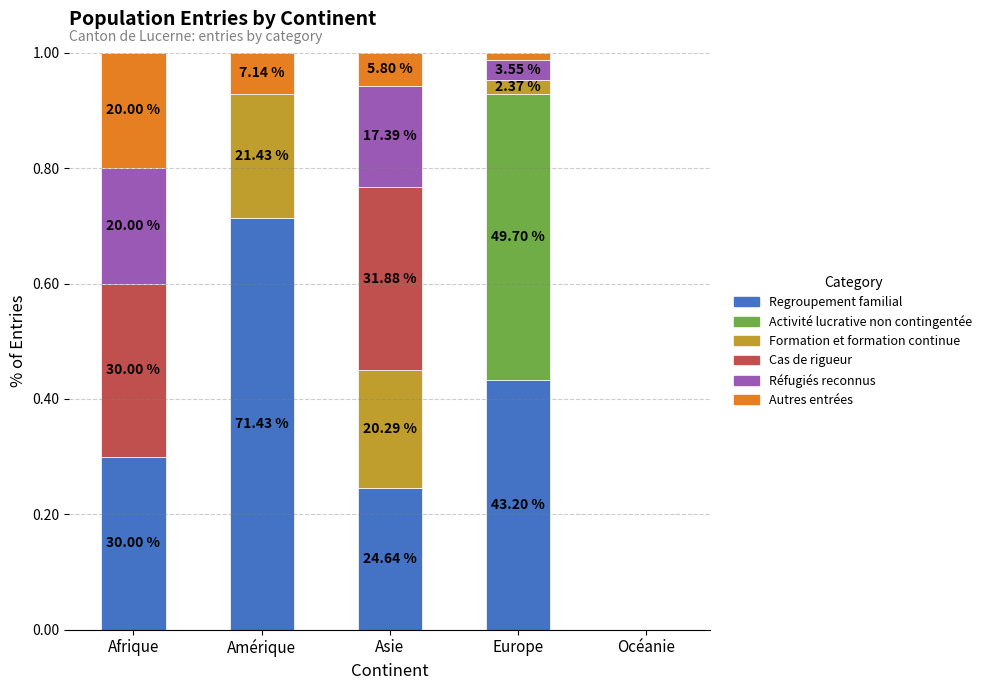

Are the bars grouped side by side (vs. stacked)?

No